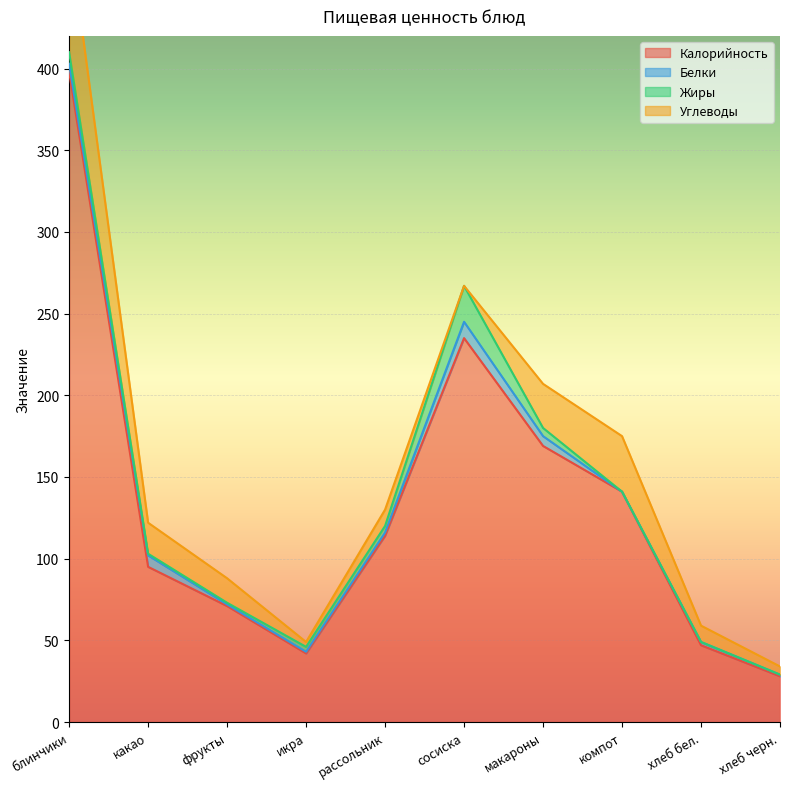

Reading left to right, list all the values displayed in this chart.

Калорийность: 398	95	71	42	114	235	169	141	47	28
Белки: 5	7	1	1	2	10	6	0	2	1
Жиры: 7	1	1	3	4	22	5	0	0	0
Углеводы: 73	19	15	3	10	0	27	34	10	5